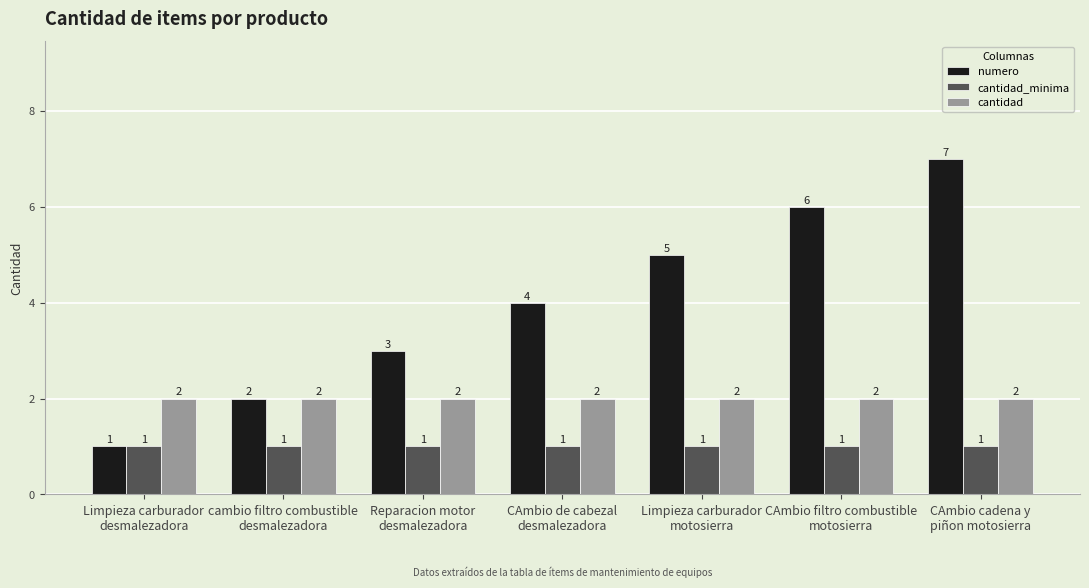

What is the total value across all series at CAmbio filtro combustible
motosierra?

9